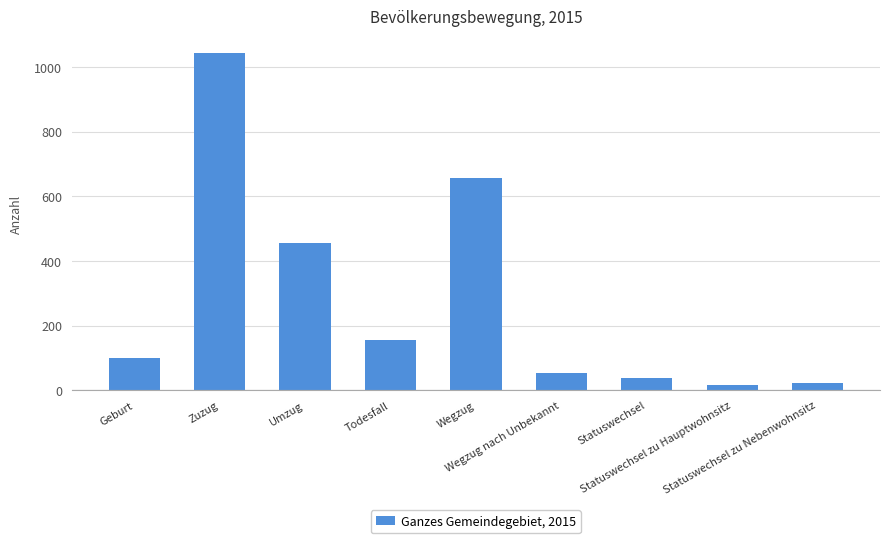

Reading left to right, what are all the values shown in this chart?

99	1043	457	156	657	53	40	16	24